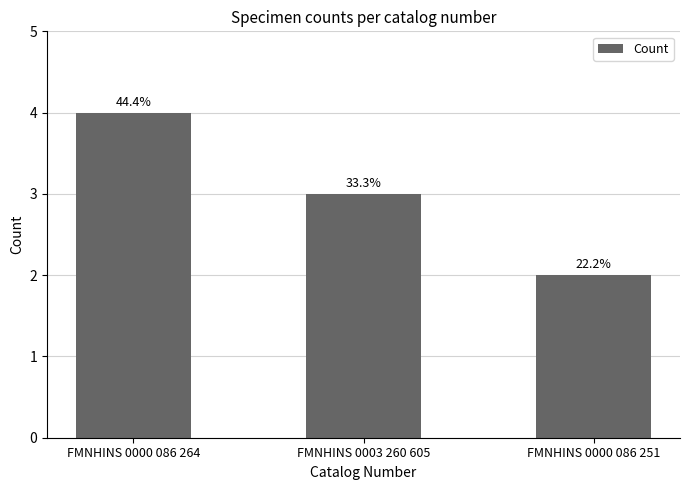

What is the change in value from FMNHINS 0000 086 264 to FMNHINS 0003 260 605?

-1